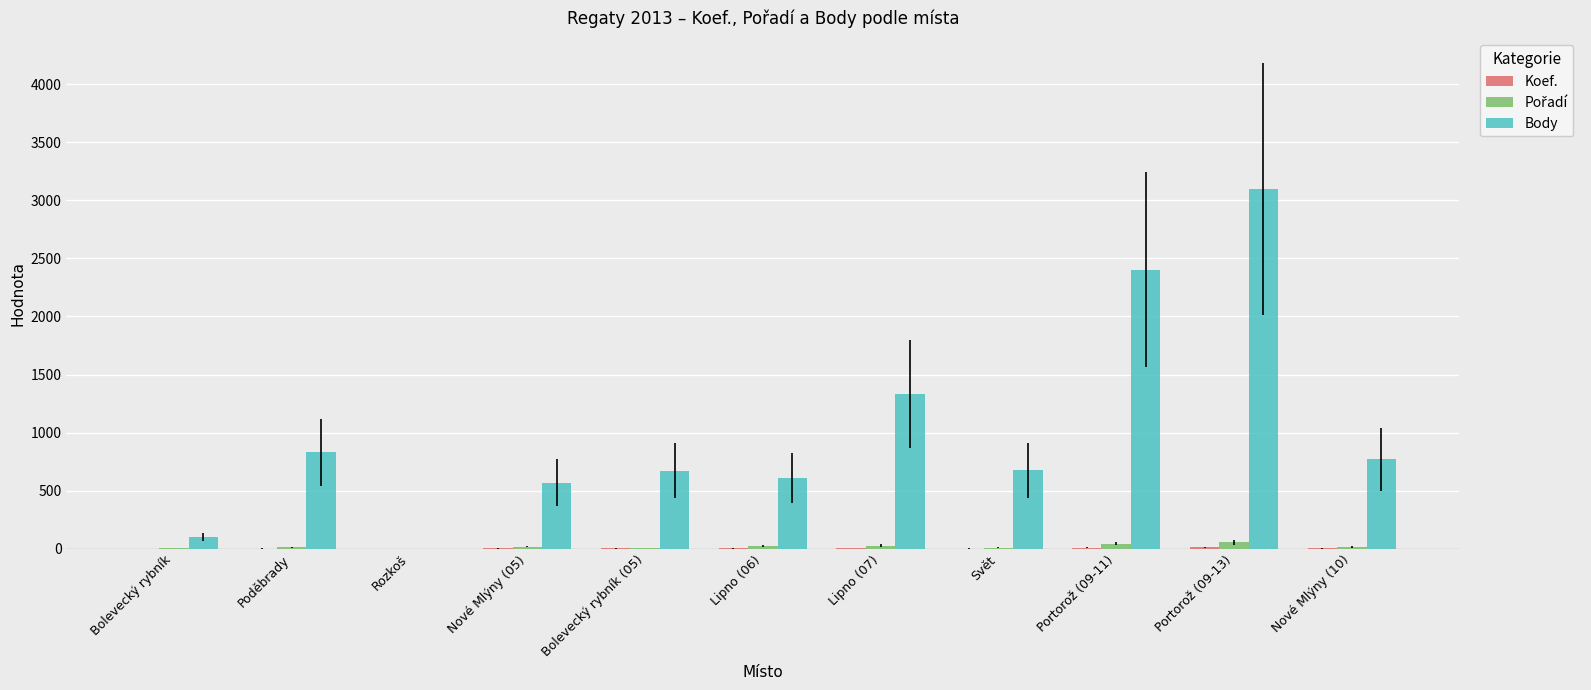

Which series has the largest total across all categories?

Body